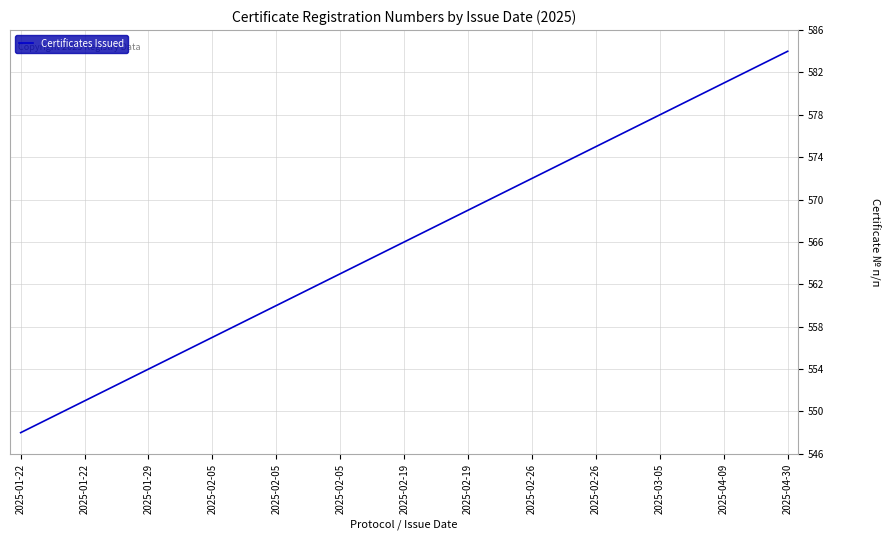

Count the number of categories in the chart.

37